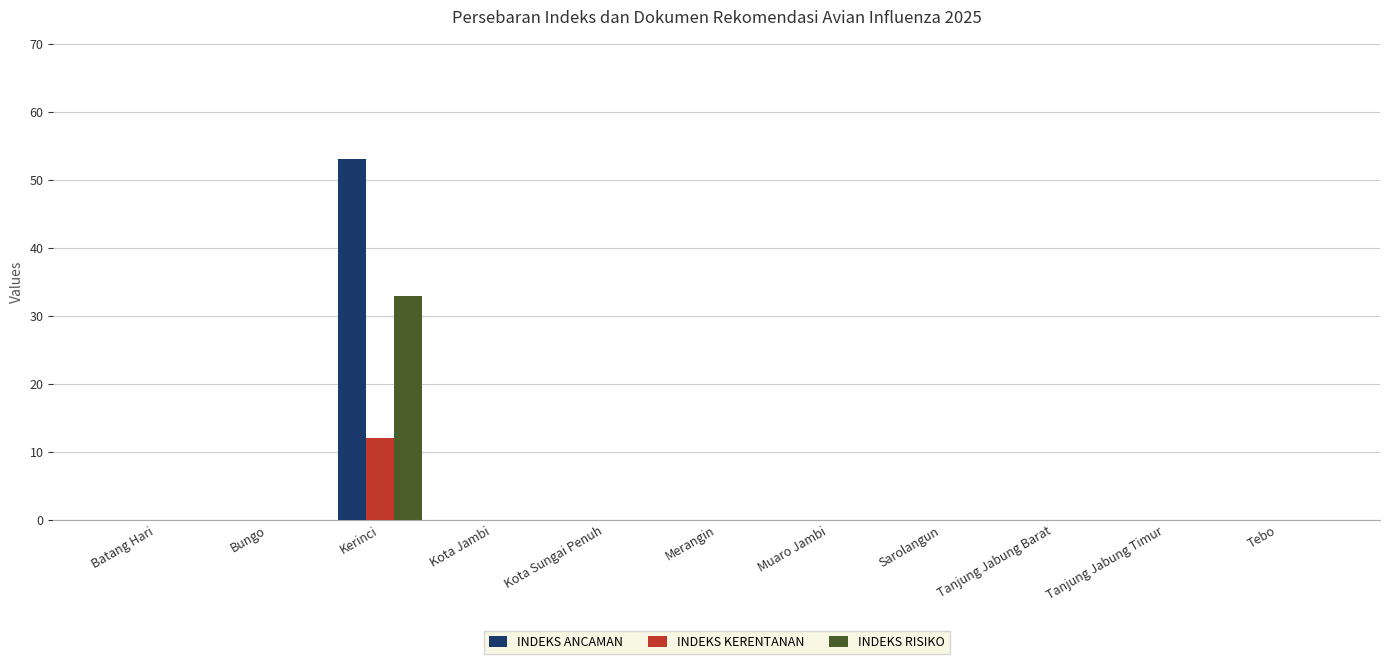

Which category has the highest value in the INDEKS ANCAMAN series?

Kerinci